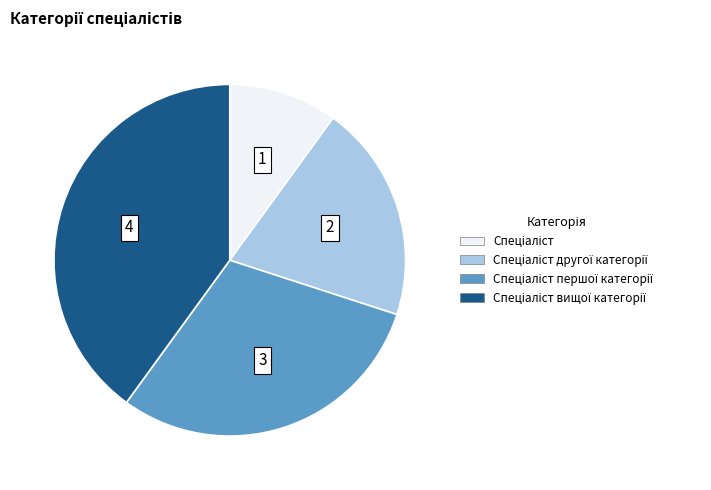

Is there any slice that represents more than half of the pie?

No